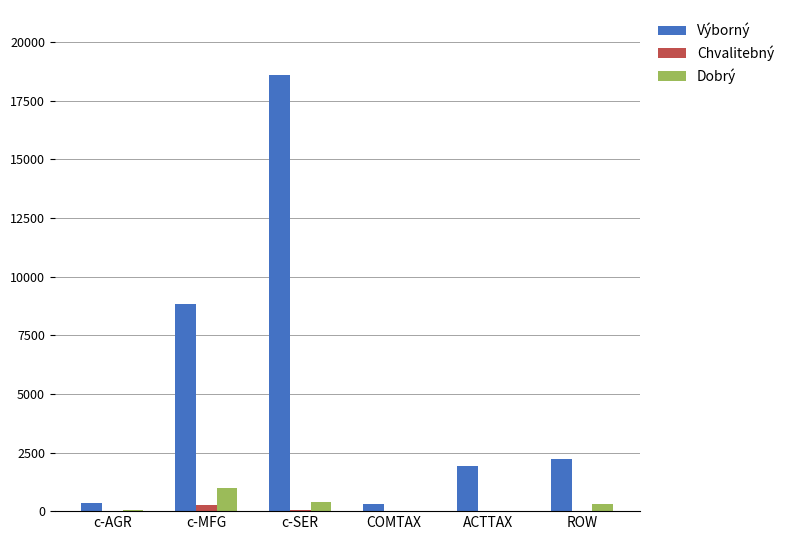

True or false: Výborný has a value of 1924.1 at ACTTAX.

True